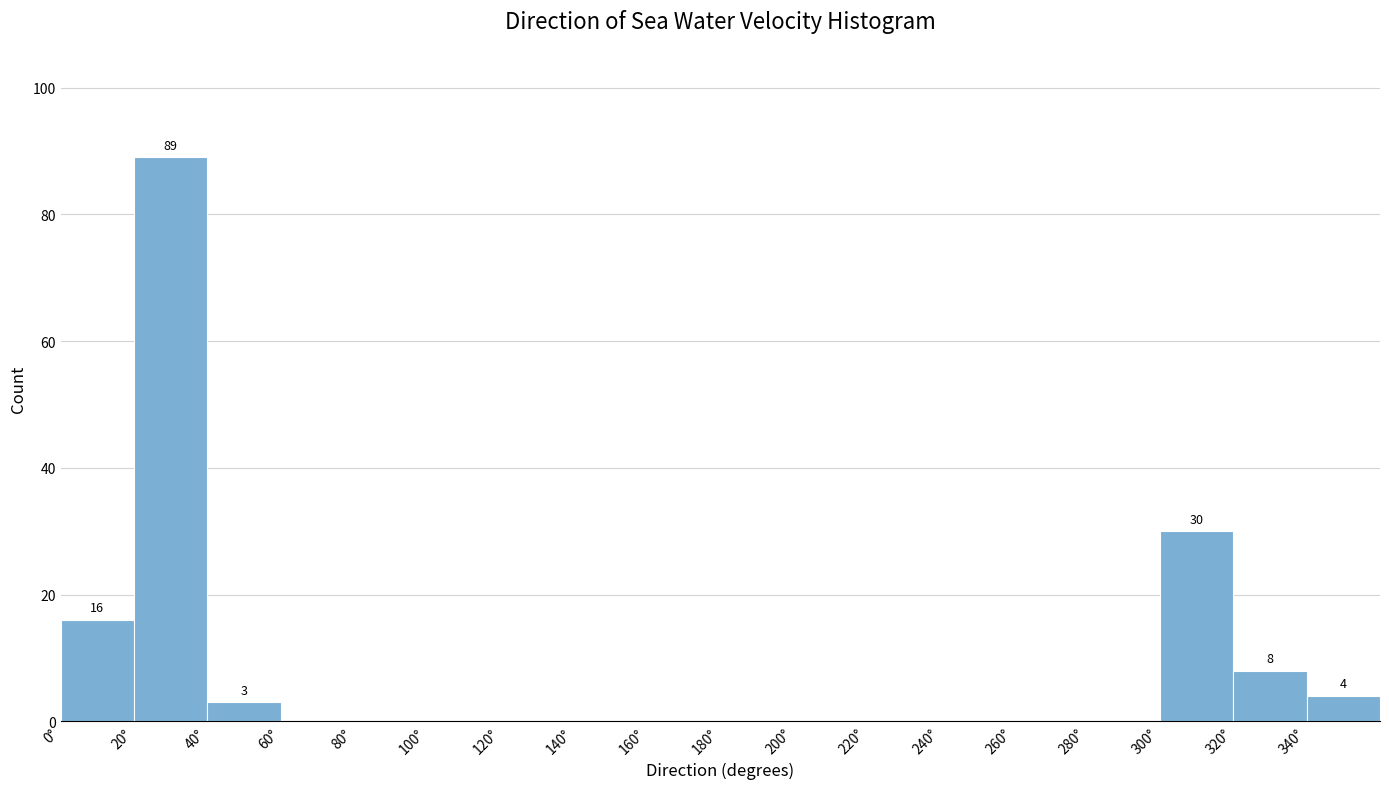

Over which range of the x-axis is the bar tallest?

20 to 40